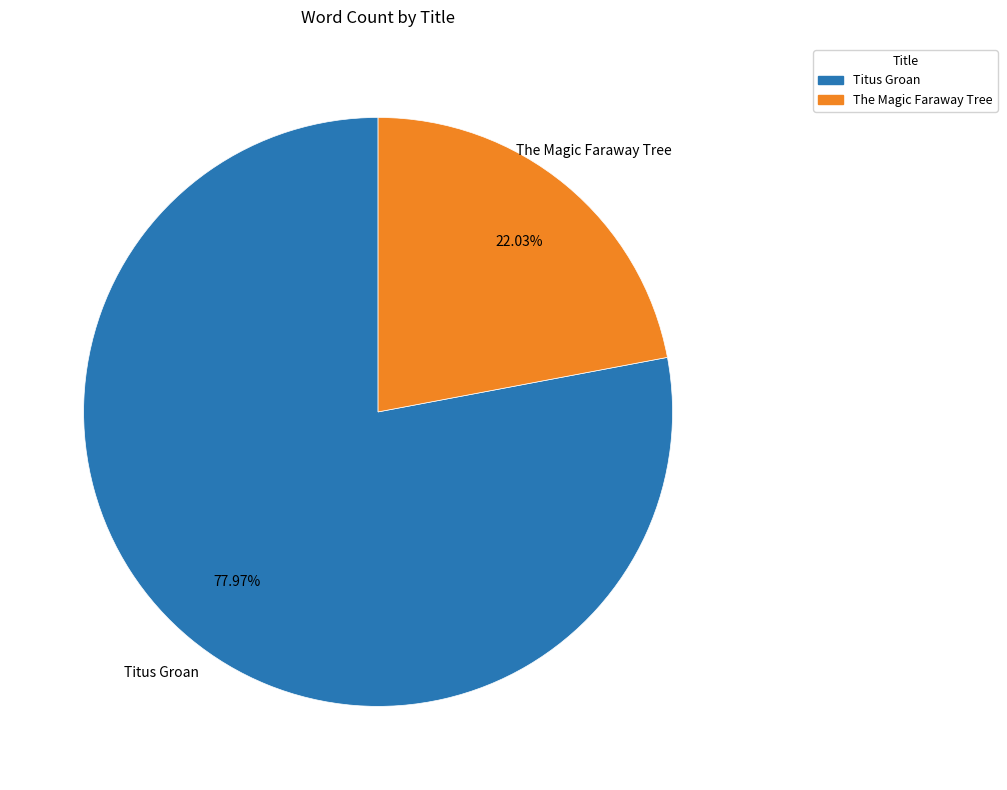

To the nearest percent, what is the average slice percentage?

50%